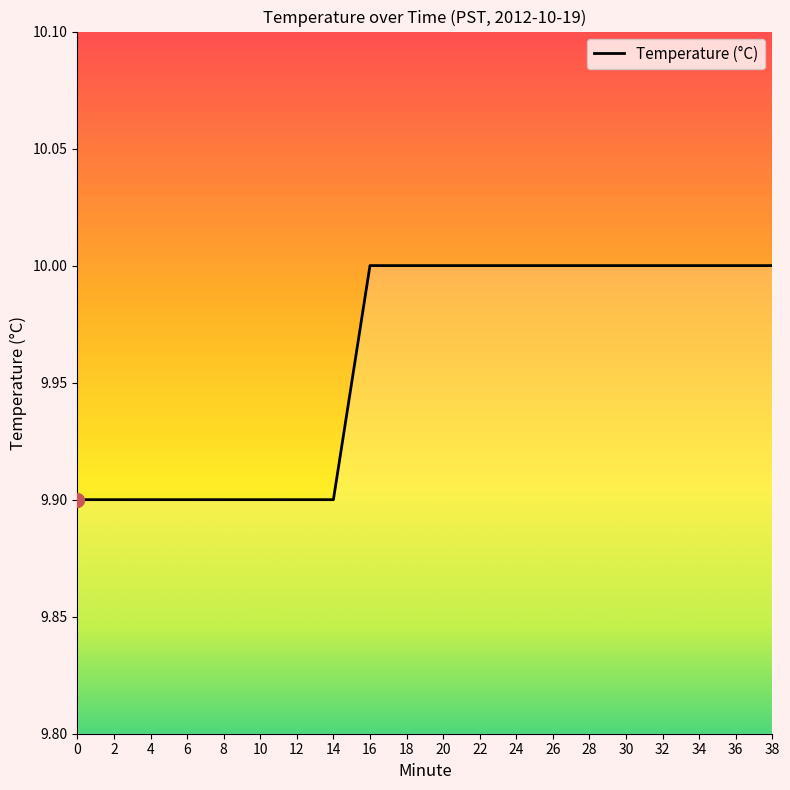

Between 16 and 6, which is larger?

16